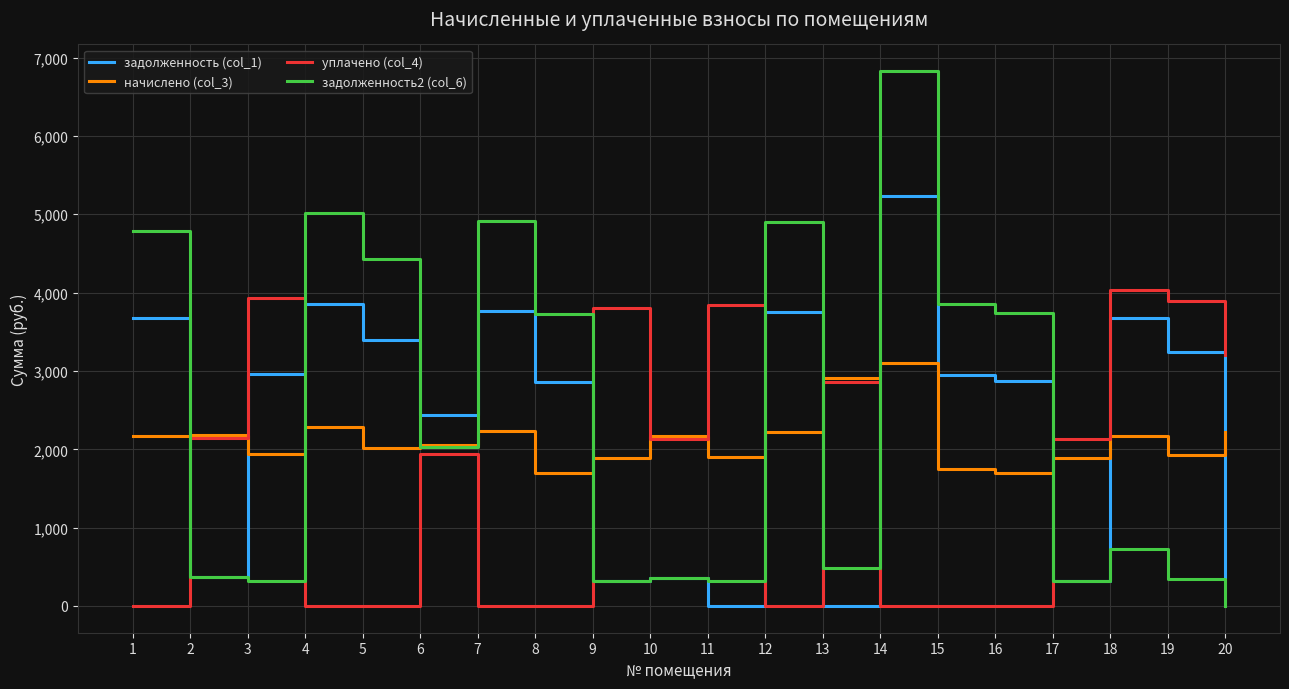

What is the spread (max minus min) of values at 1?

4789.6